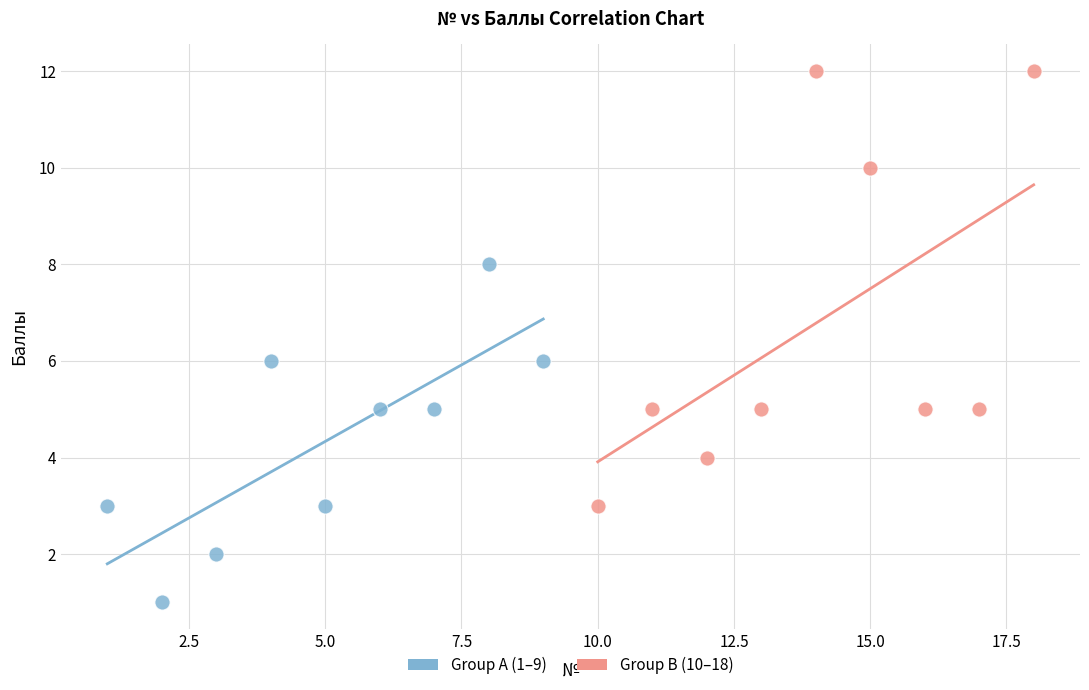

Which series contains the lowest Y value?

Group A (1–9)